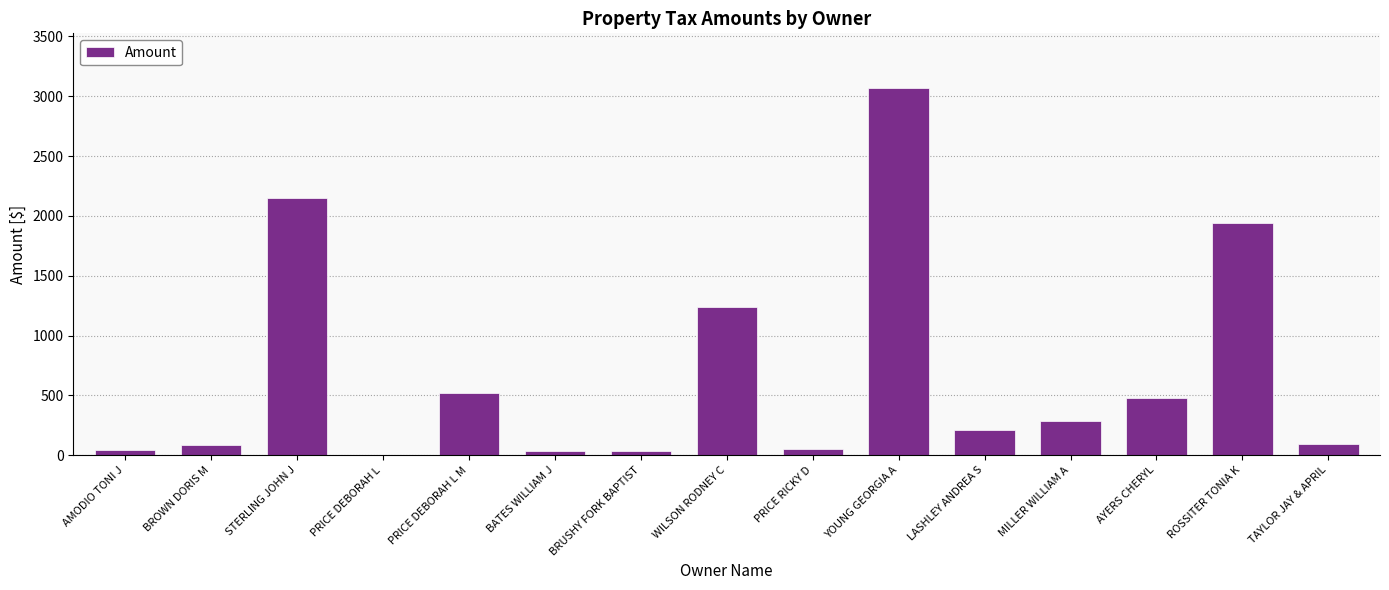

The chart shows a value of 1705.9 at WILSON RODNEY C. True or false?

False